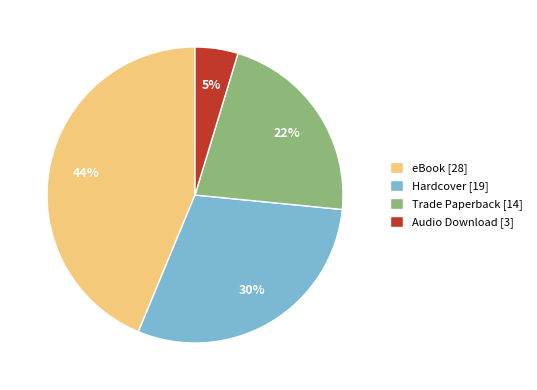

Is there a majority slice in this chart?

No